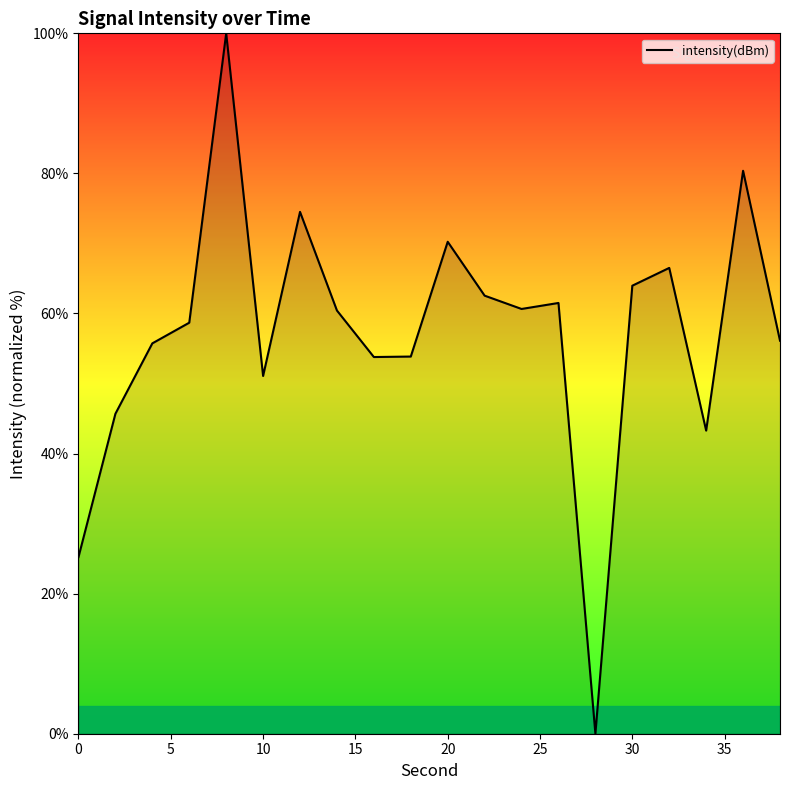

What is the maximum value shown in the chart?

100.0